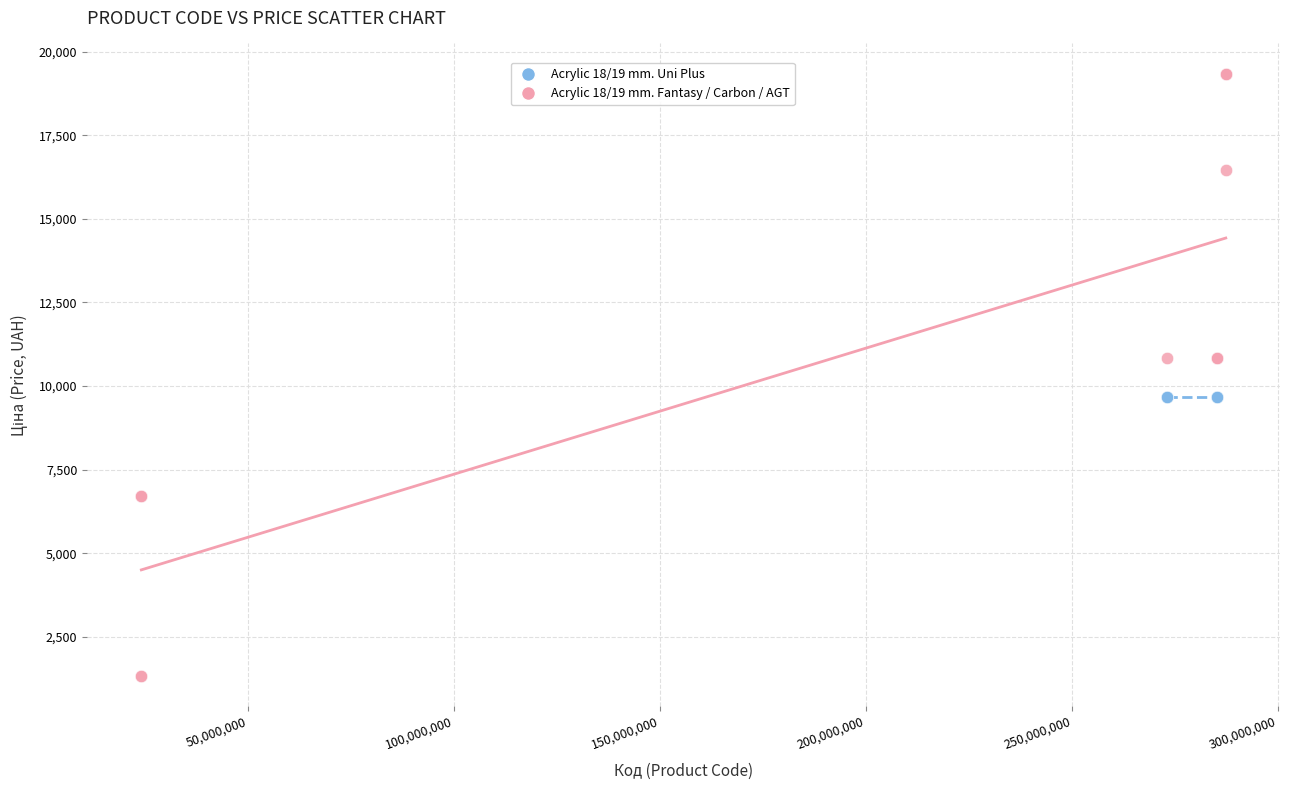

Which series contains the highest Y value?

Acrylic 18/19 mm. Fantasy / Carbon / AGT